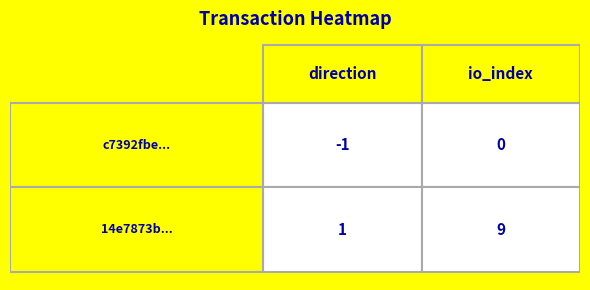

Between direction and io_index, which series saw the biggest shift?

14e7873b...